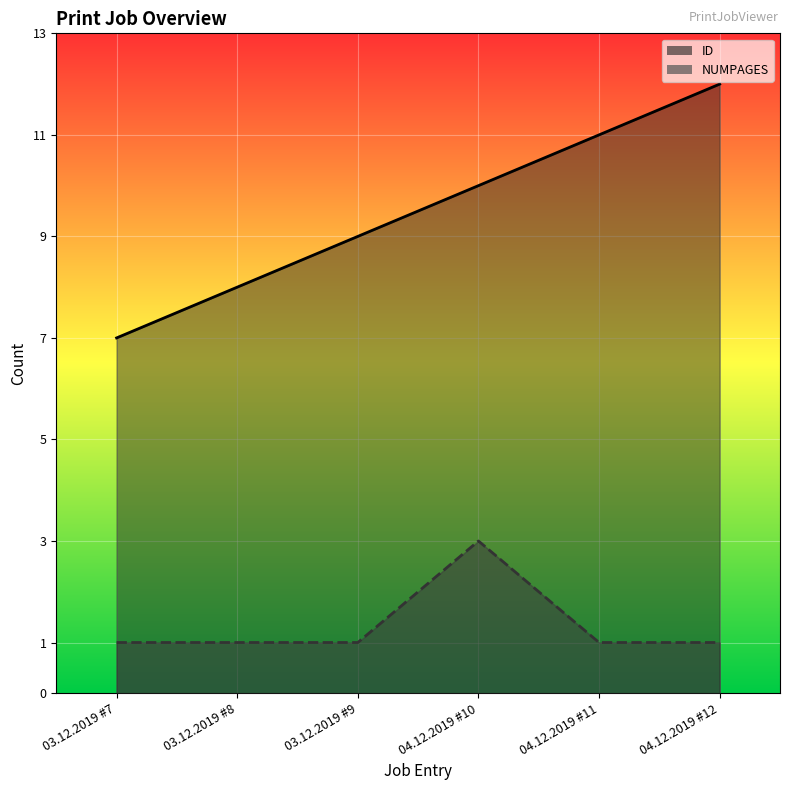

At how many categories does at least one series exceed 6?

6